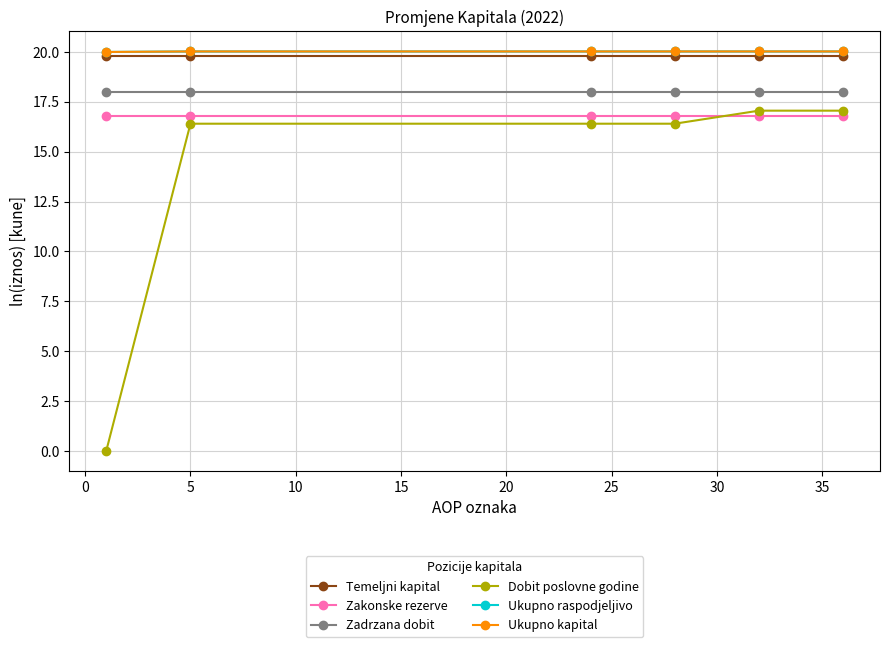

Does the chart have visible grid lines?

Yes